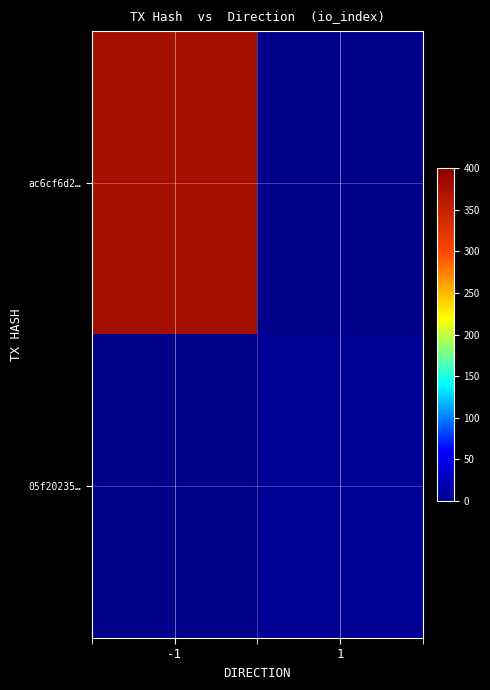

Reading right to left, transcribe all the data shown in this chart.

ac6cf6d2…: 1=0	-1=378
05f20235…: 1=5	-1=0